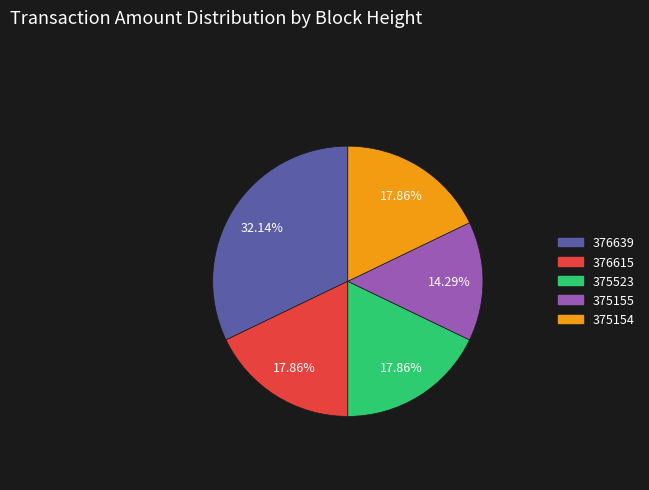

Is there any slice that represents more than half of the pie?

No